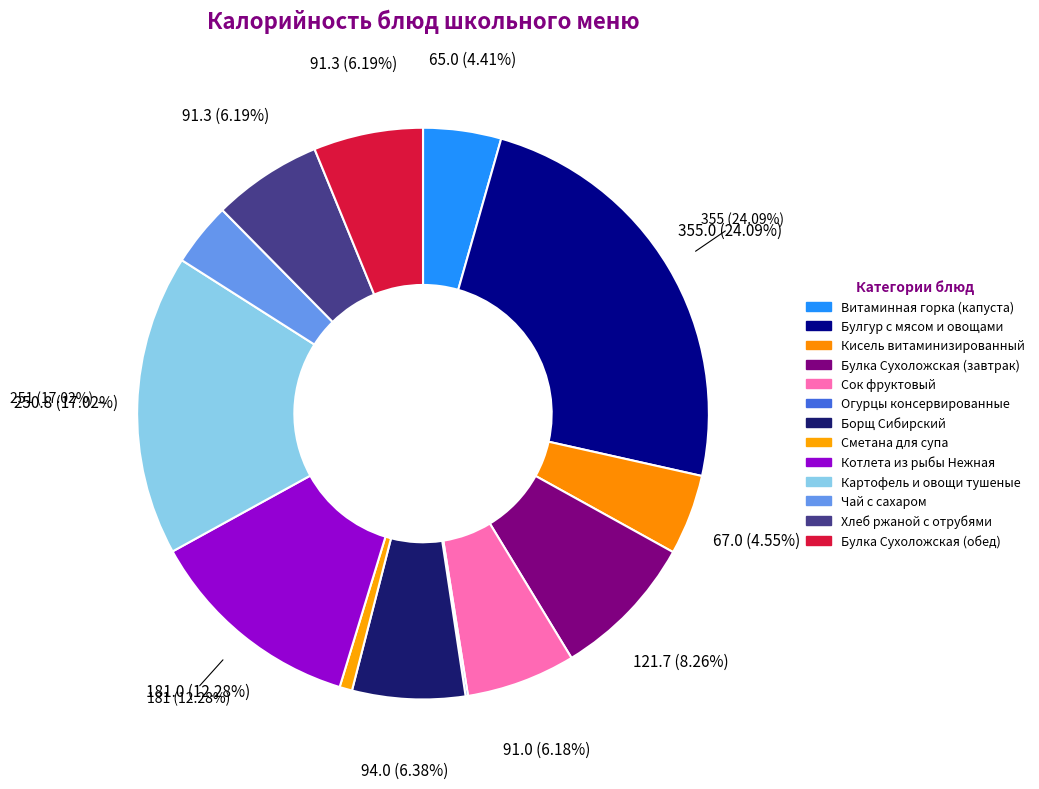

True or false: Борщ Сибирский accounts for 6% of the total.

True